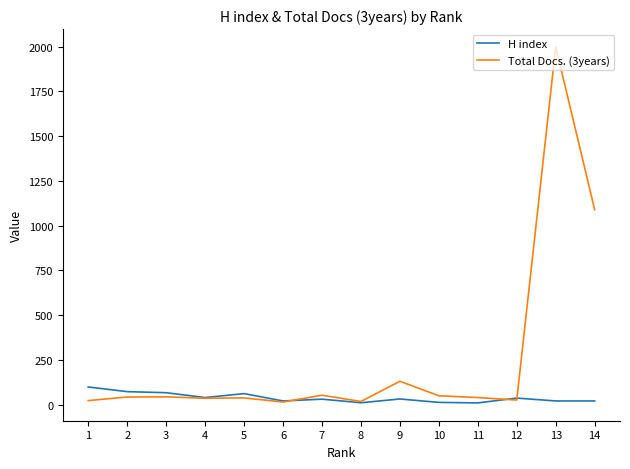

Which series has the widest spread of values?

Total Docs. (3years)